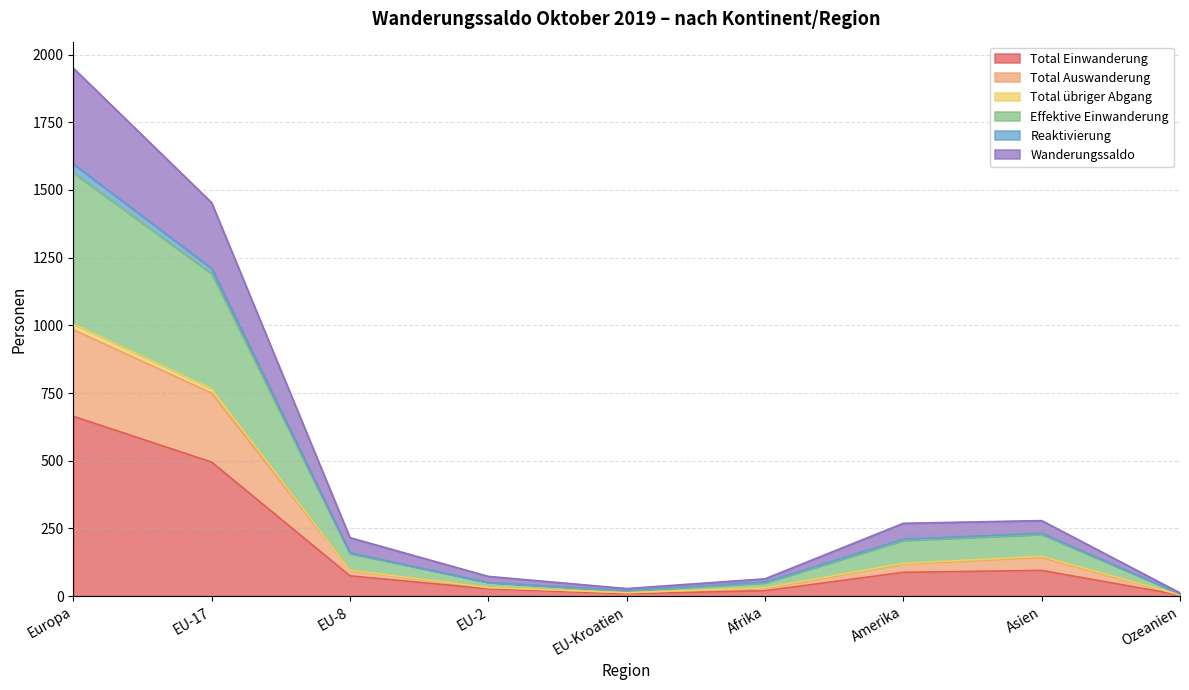

The Total Auswanderung series shows 18 at Afrika. True or false?

False